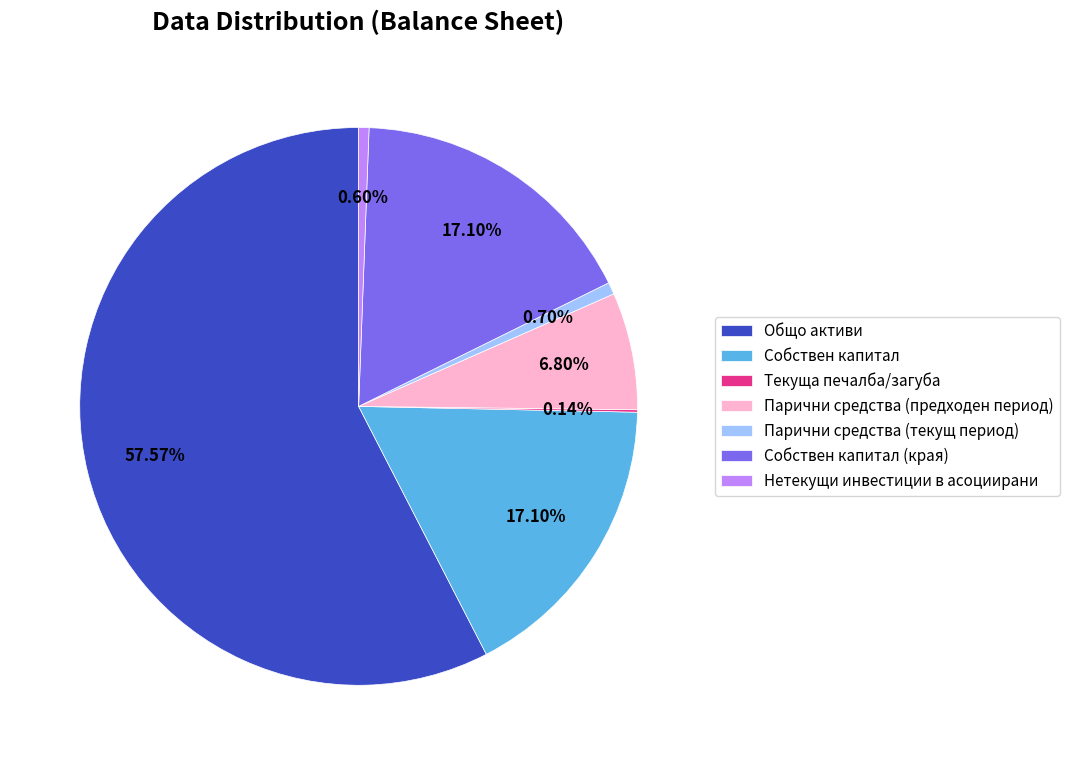

Which category has the biggest portion of the pie?

Общо активи